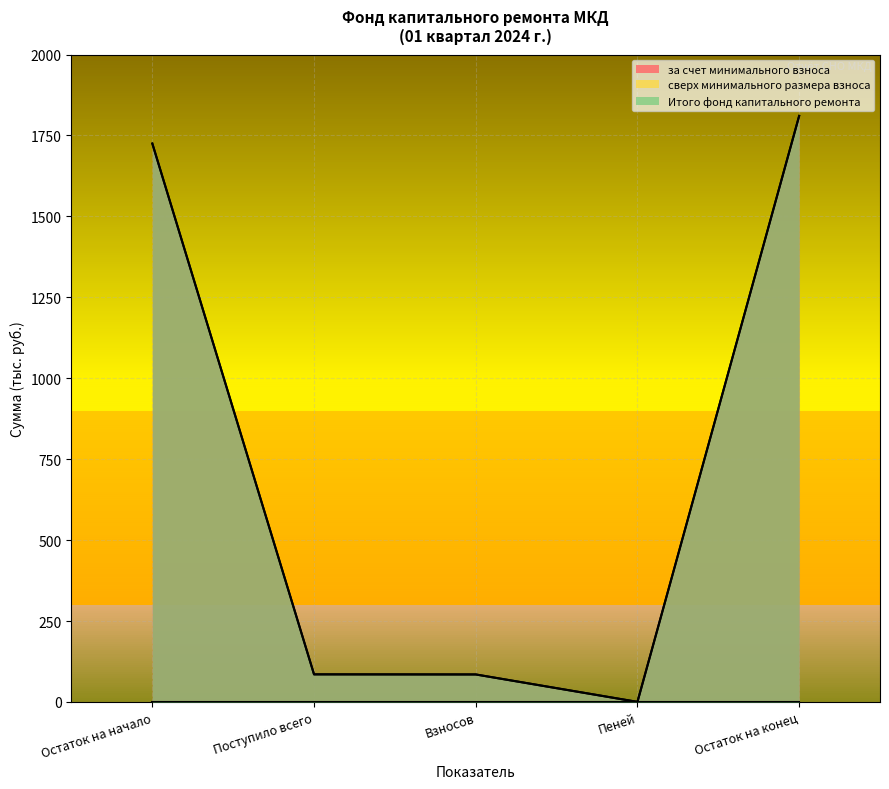

Where does the за счет минимального взноса series first go above 85?

Остаток на начало